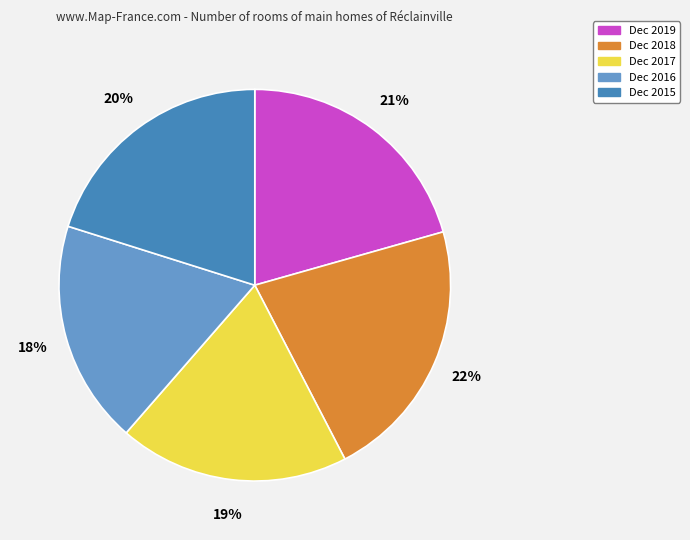

To the nearest percent, what is the combined percentage of Dec 2016 and Dec 2019?

39%